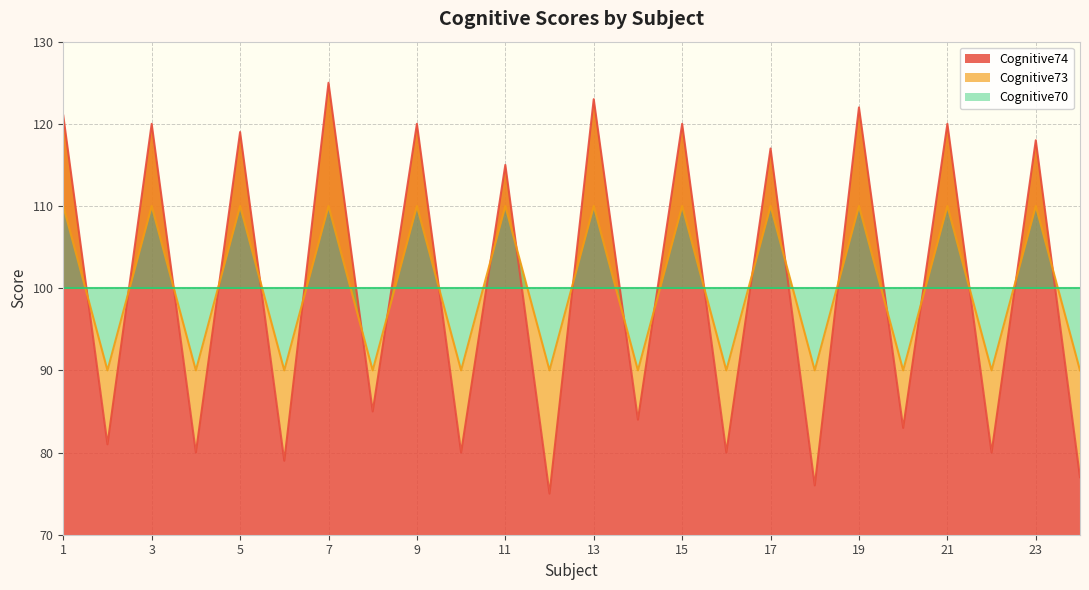

How many intersections are there between Cognitive73 and Cognitive74?

23